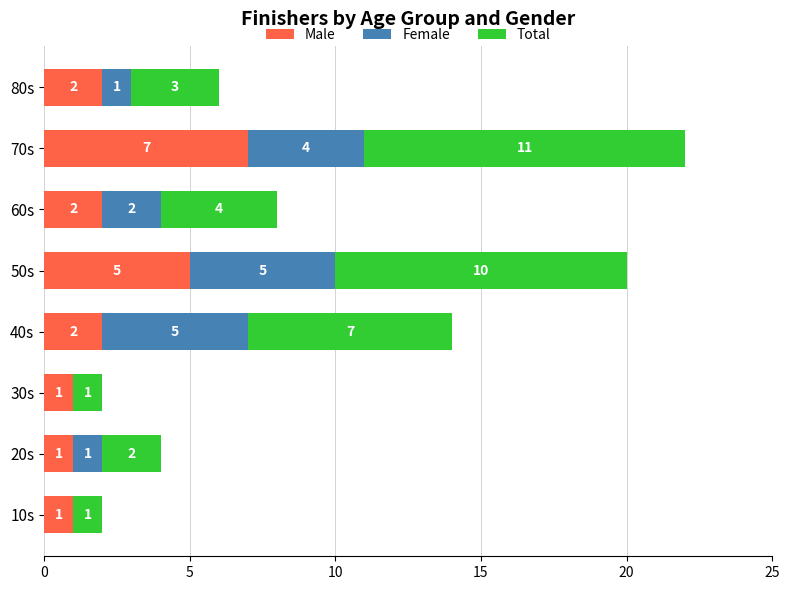

What is the highest value of the Male series?

7